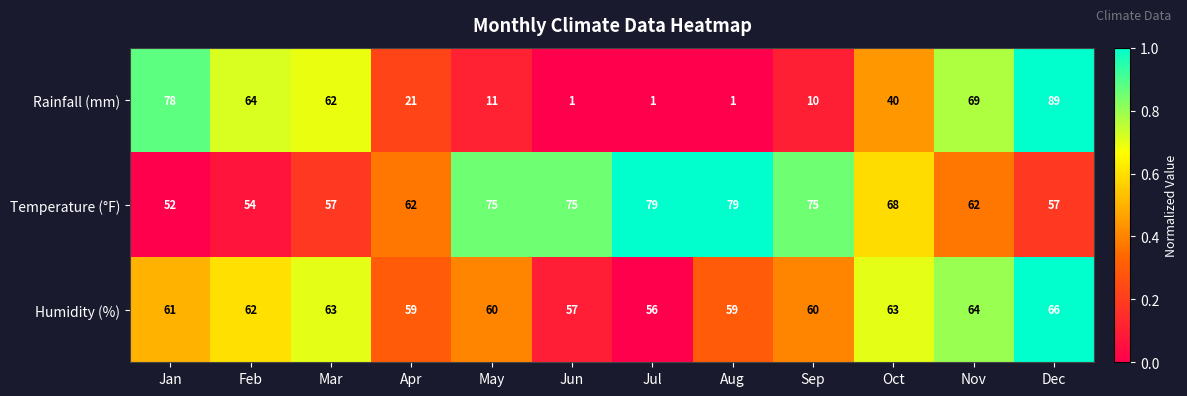

Count the number of categories in the chart.

12